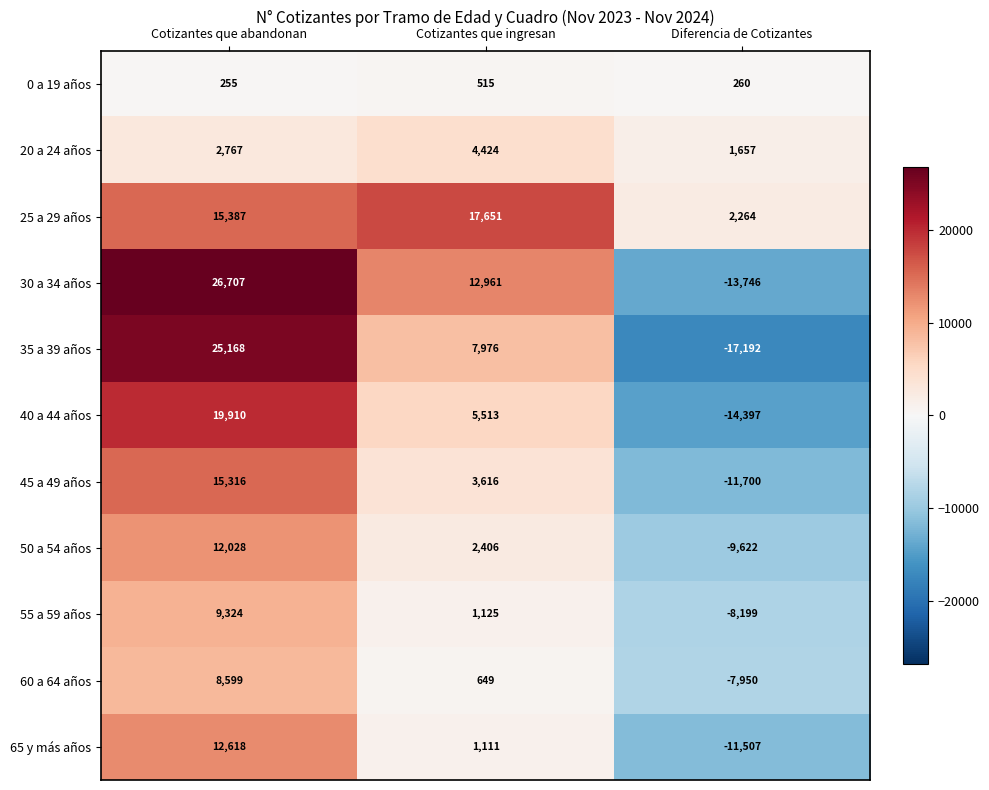

What is the average value of the 30 a 34 años series?

8641